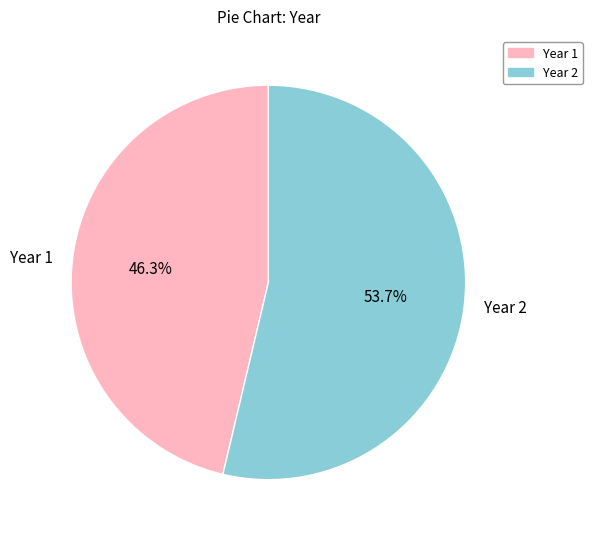

How much of the chart is everything except Year 1?

53.7%